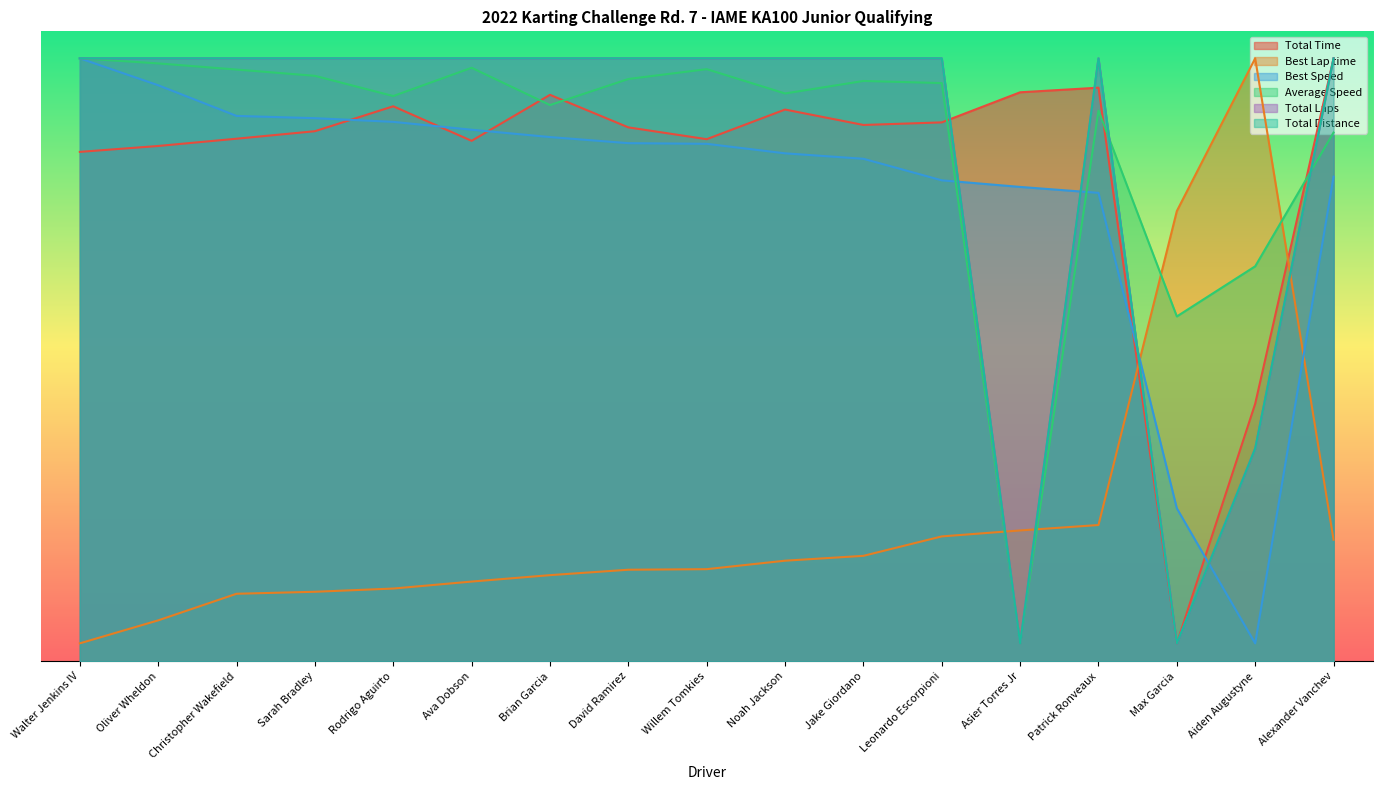

In Total Laps, how many points are higher than both neighbors (excluding endpoints)?

1